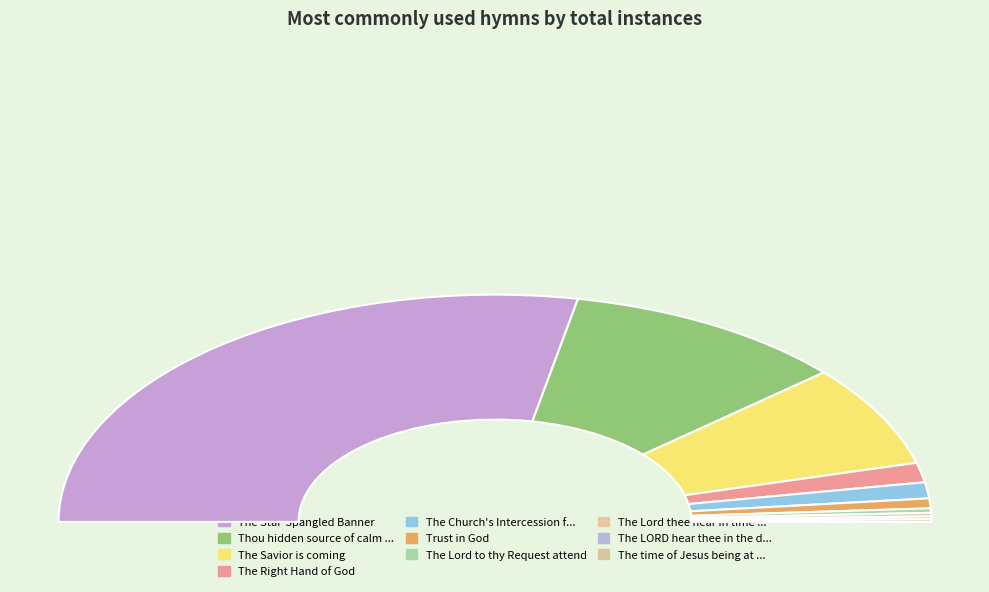

What is the change in value from The Lord to thy Request attend to The Lord thee hear in time of grief?

-1